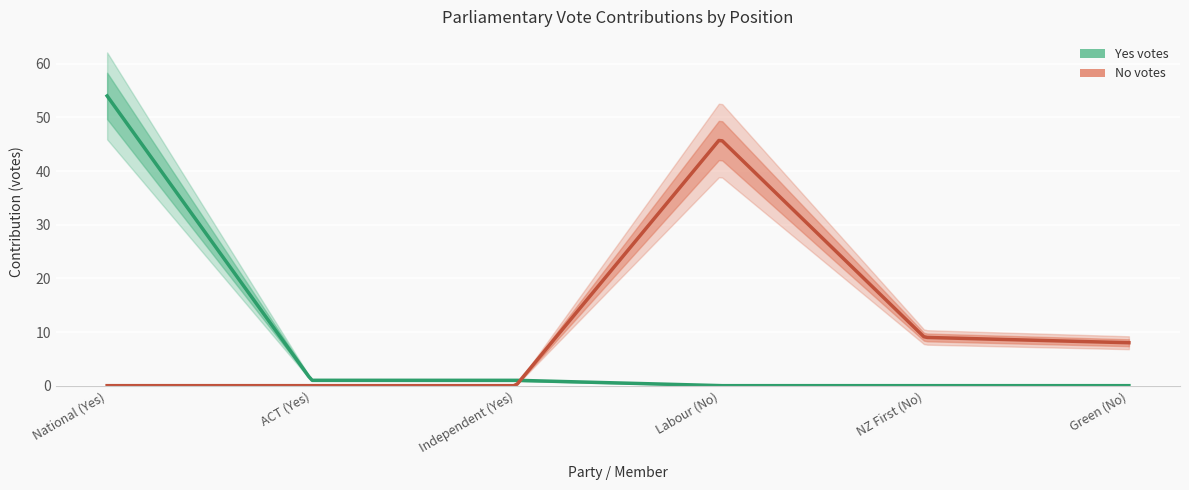

Reading right to left, what are all the values shown in this chart?

Yes votes: 0	0	0	1	1	54
No votes: 8	9	46	0	0	0